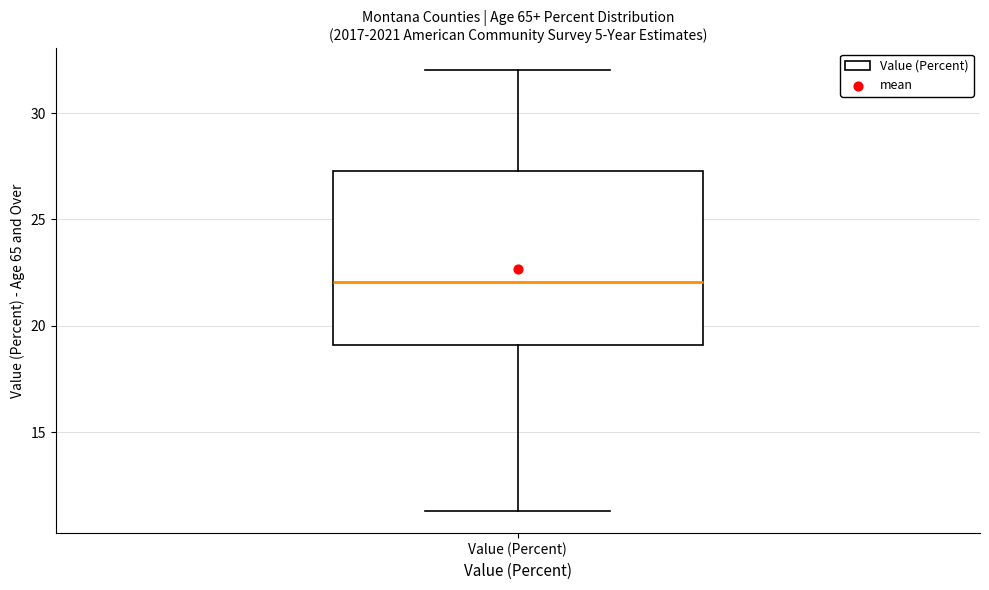

Transcribe this box plot: give where the median line is, the range the box spans, and where the two whiskers end, as read against the y-axis. The values are not printed on the chart, so give them approximately, as read against the axis.

median 22.0, box 19.0 to 27.5, whiskers 11.5 to 32.0